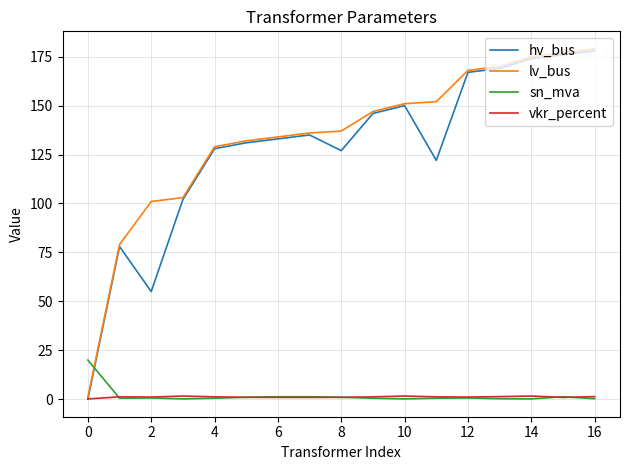

True or false: hv_bus and sn_mva cross at least once.

True